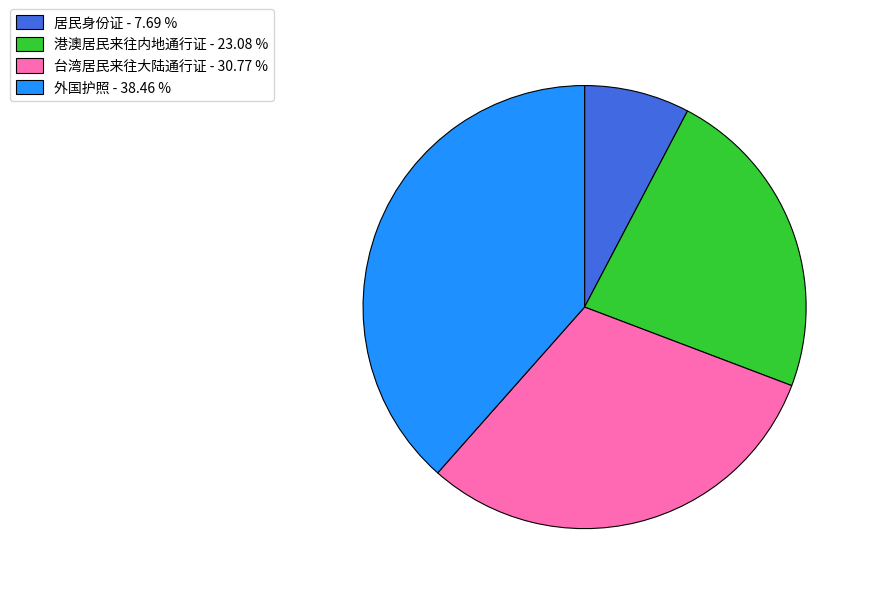

Is it true that 港澳居民来往内地通行证 is 37% of the pie?

False